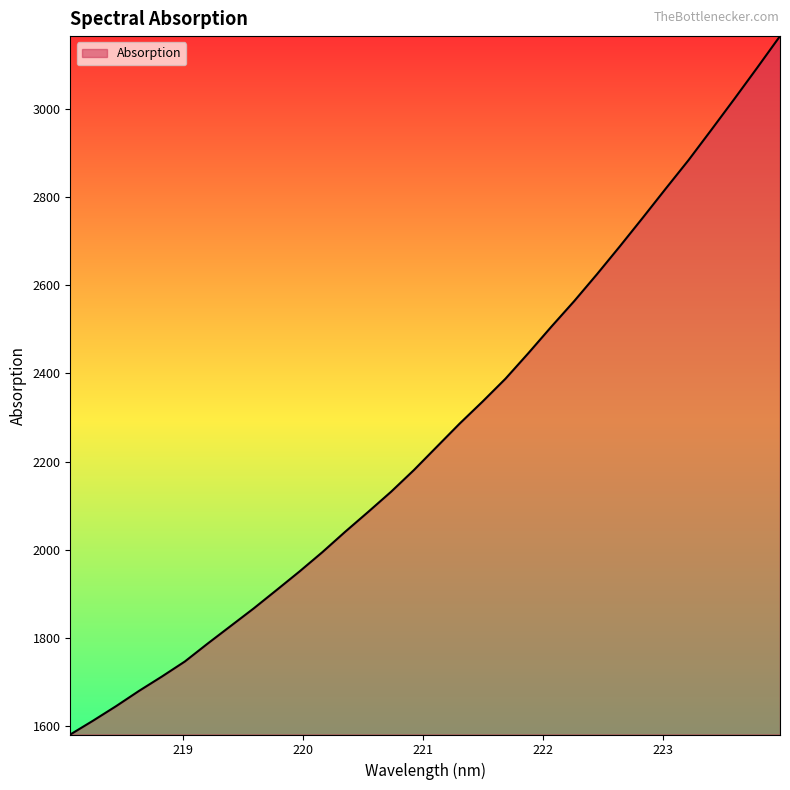

What is the difference between the maximum and minimum values?

1585.2